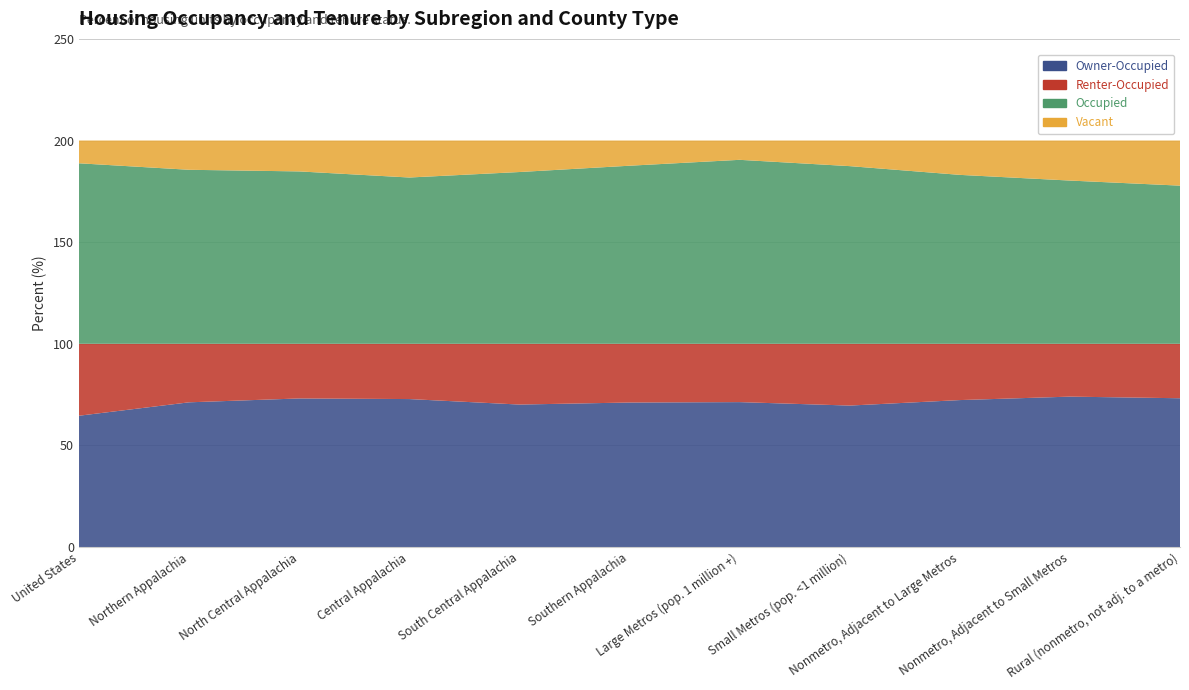

Reading right to left, transcribe all the data shown in this chart.

Owner-Occupied: 73.2	74.0	72.3	69.6	71.3	71.1	70.1	72.8	73.1	71.2	64.6
Renter-Occupied: 26.8	26.0	27.7	30.4	28.7	28.9	29.9	27.2	26.9	28.8	35.4
Occupied: 77.8	80.3	83.1	87.4	90.5	87.6	84.5	81.8	84.8	85.6	88.8
Vacant: 22.2	19.7	16.9	12.6	9.5	12.4	15.5	18.2	15.2	14.4	11.2